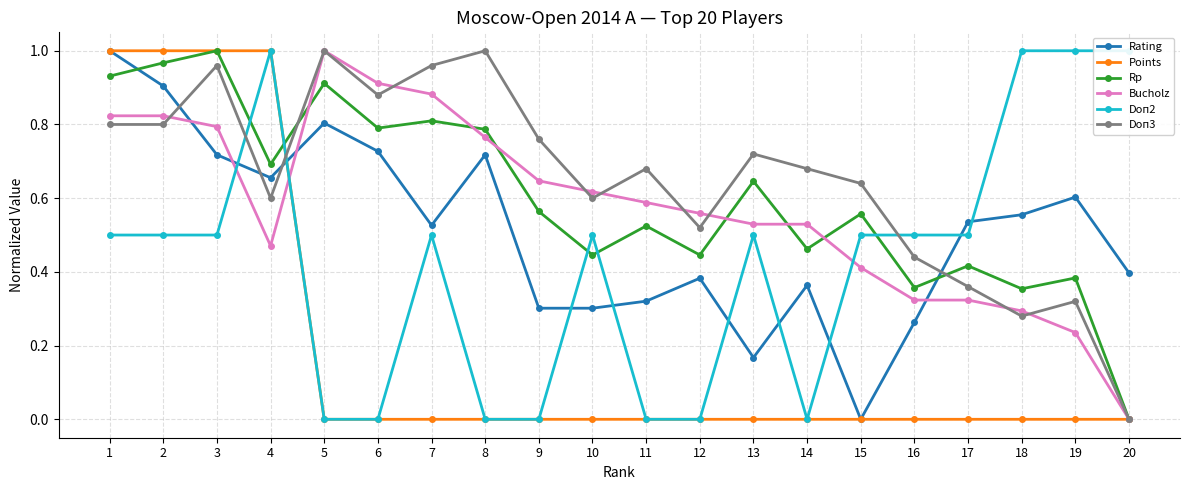

What is the difference between the Bucholz values at 11 and 7?

0.3